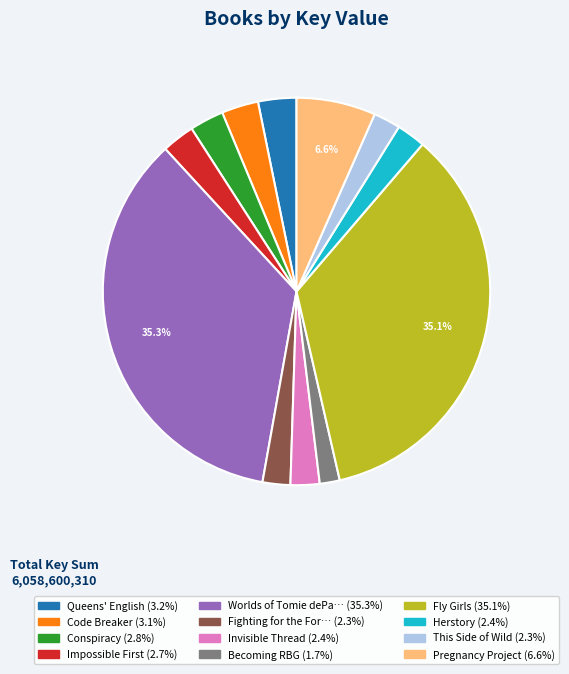

Does any single category account for the majority?

No